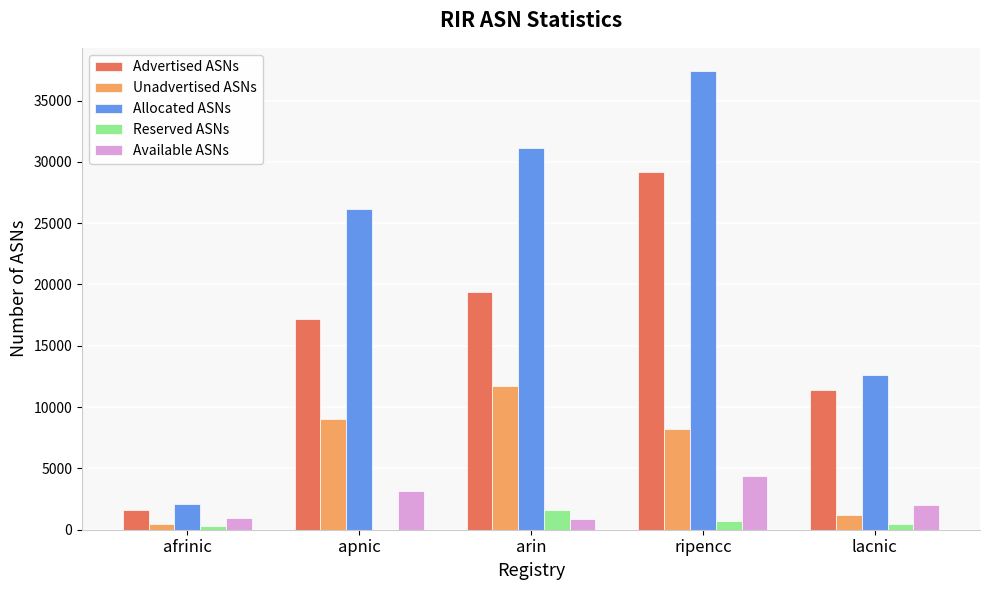

What is the average value of the Unadvertised ASNs series?

6139